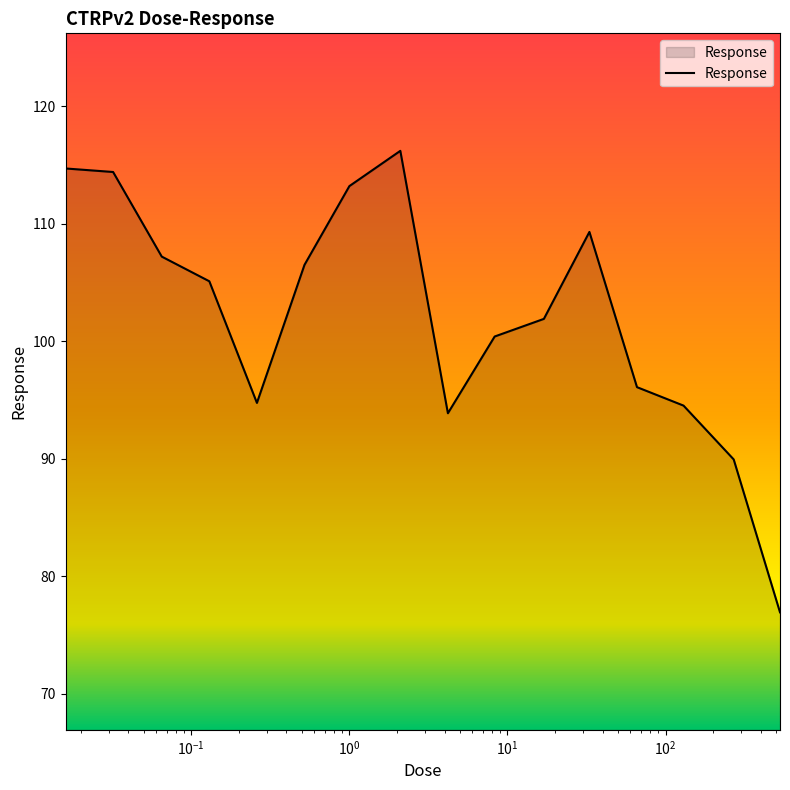

What is the smallest value displayed?

76.9